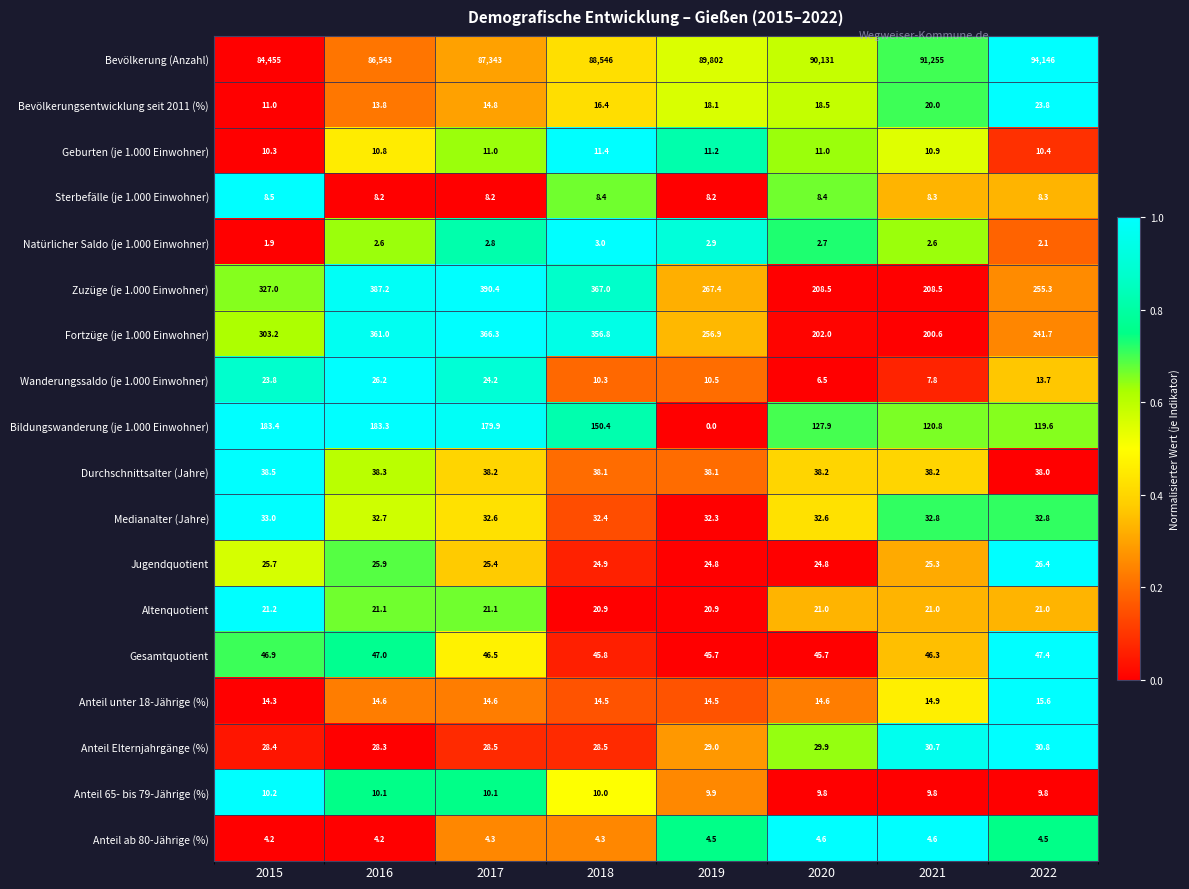

At 2019, list the series in order from smallest to largest.

Bildungswanderung (je 1.000 Einwohner), Natürlicher Saldo (je 1.000 Einwohner), Anteil ab 80-Jährige (%), Sterbefälle (je 1.000 Einwohner), Anteil 65- bis 79-Jährige (%), Wanderungssaldo (je 1.000 Einwohner), Geburten (je 1.000 Einwohner), Anteil unter 18-Jährige (%), Bevölkerungsentwicklung seit 2011 (%), Altenquotient, Jugendquotient, Anteil Elternjahrgänge (%), Medianalter (Jahre), Durchschnittsalter (Jahre), Gesamtquotient, Fortzüge (je 1.000 Einwohner), Zuzüge (je 1.000 Einwohner), Bevölkerung (Anzahl)